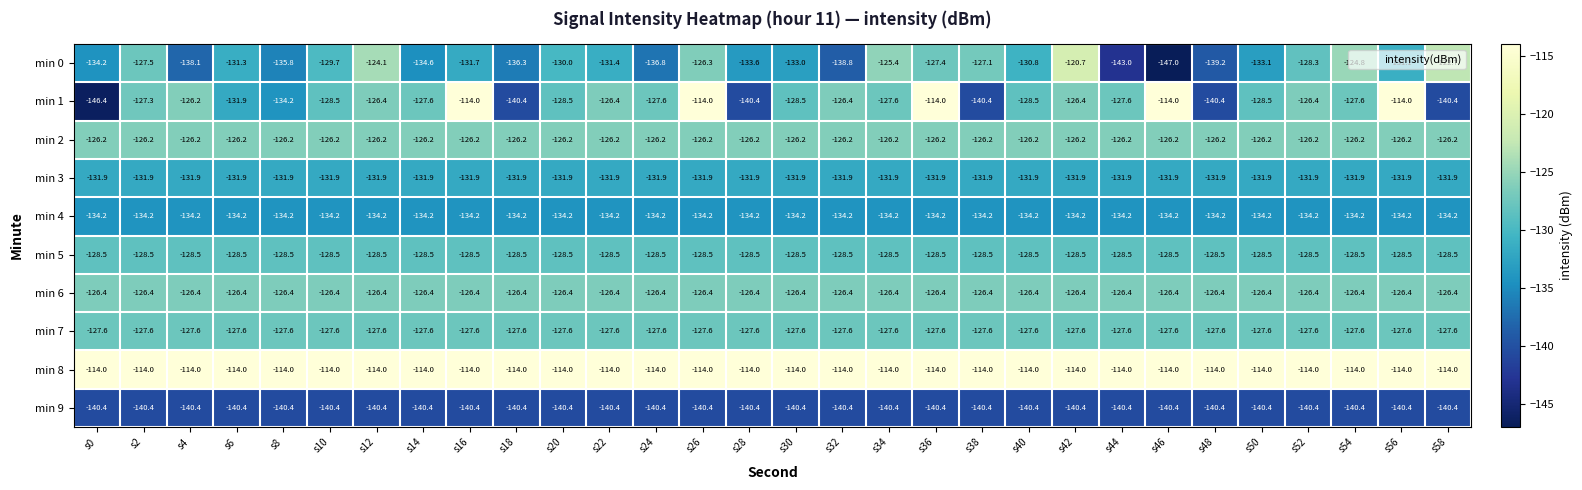

What is the average value of the min 9 series?

-140.4